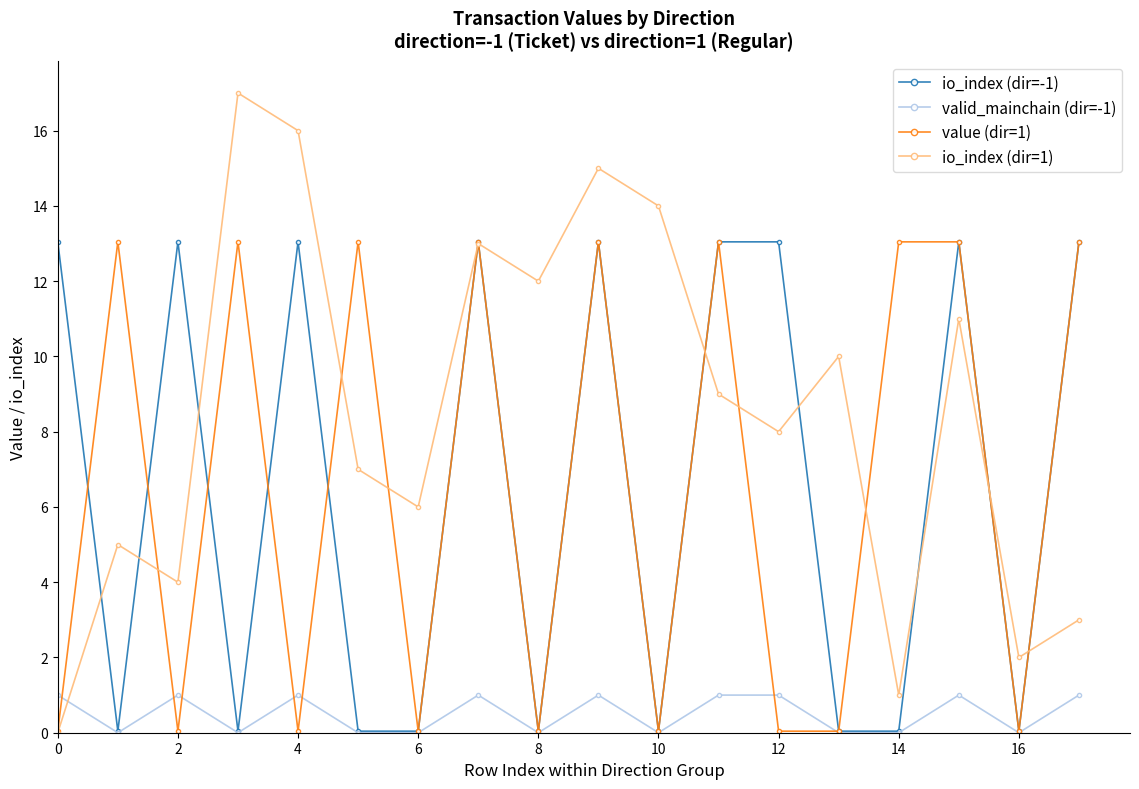

Which series has the widest spread of values?

io_index (dir=1)